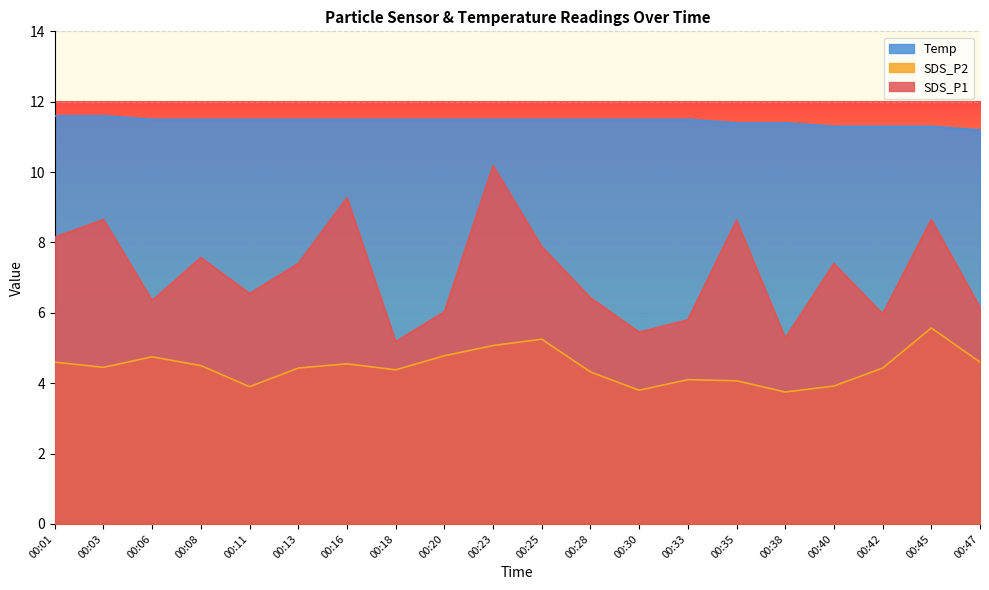

Reading left to right, list all the values displayed in this chart.

SDS_P1: 8.2	8.7	6.3	7.6	6.5	7.4	9.3	5.2	6.0	10.2	7.9	6.4	5.5	5.8	8.6	5.3	7.4	6.0	8.7	6.2
SDS_P2: 4.6	4.5	4.8	4.5	3.9	4.4	4.5	4.4	4.8	5.1	5.2	4.3	3.8	4.1	4.1	3.8	3.9	4.4	5.6	4.6
Temp: 11.6	11.6	11.5	11.5	11.5	11.5	11.5	11.5	11.5	11.5	11.5	11.5	11.5	11.5	11.4	11.4	11.3	11.3	11.3	11.2